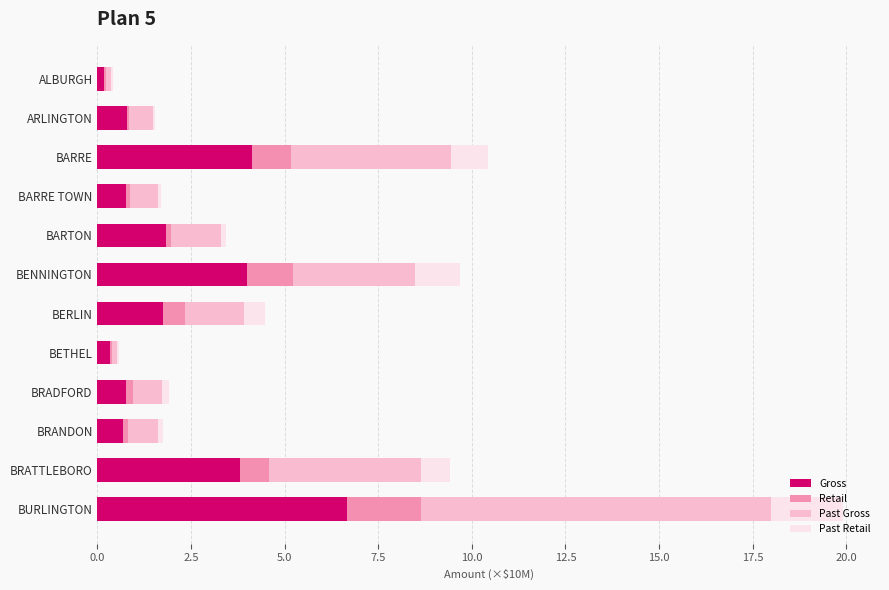

What is the sum of all Gross values?

25.7